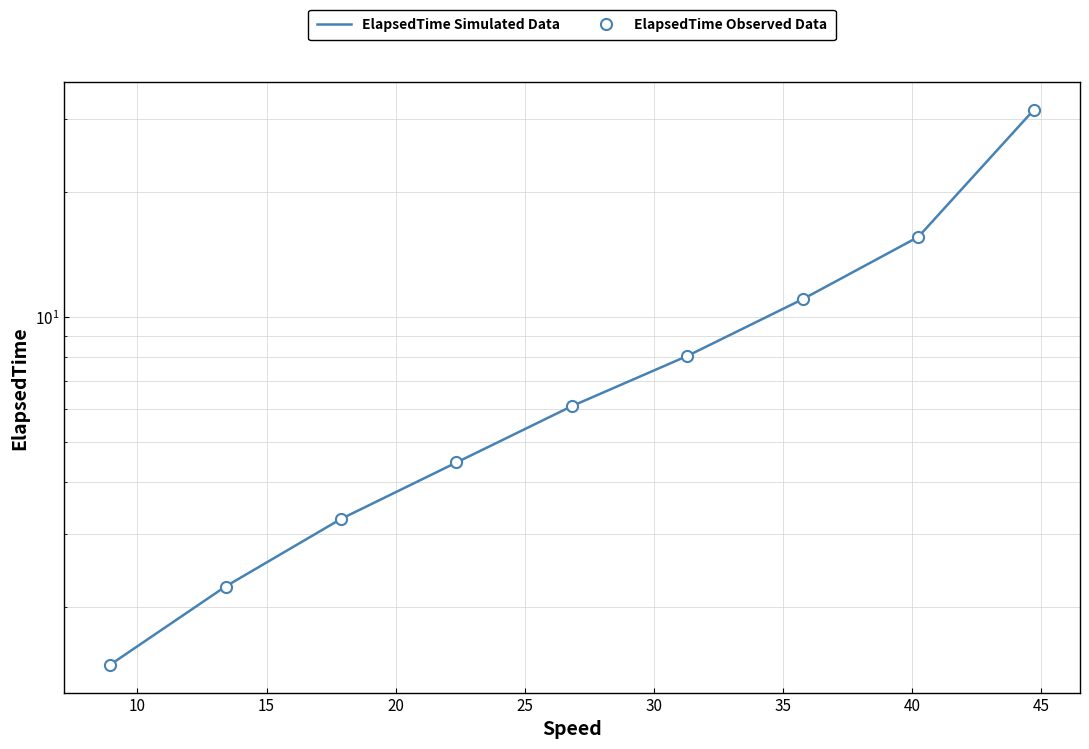

The ElapsedTime Simulated Data series shows 3.3 at 15. True or false?

True